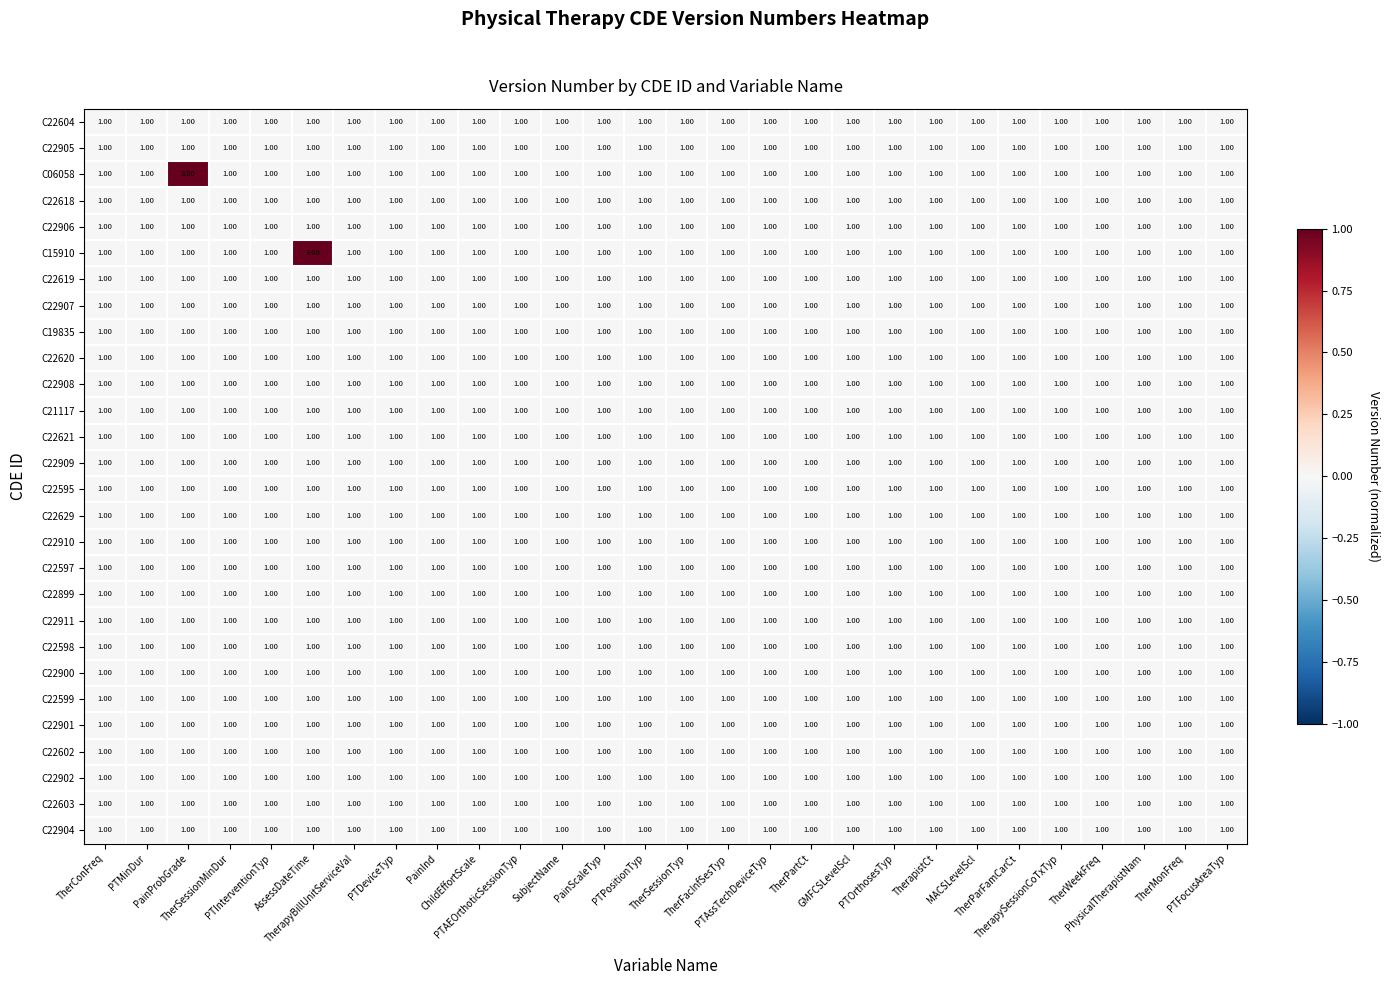

What is the sum of all C22598 values?

28